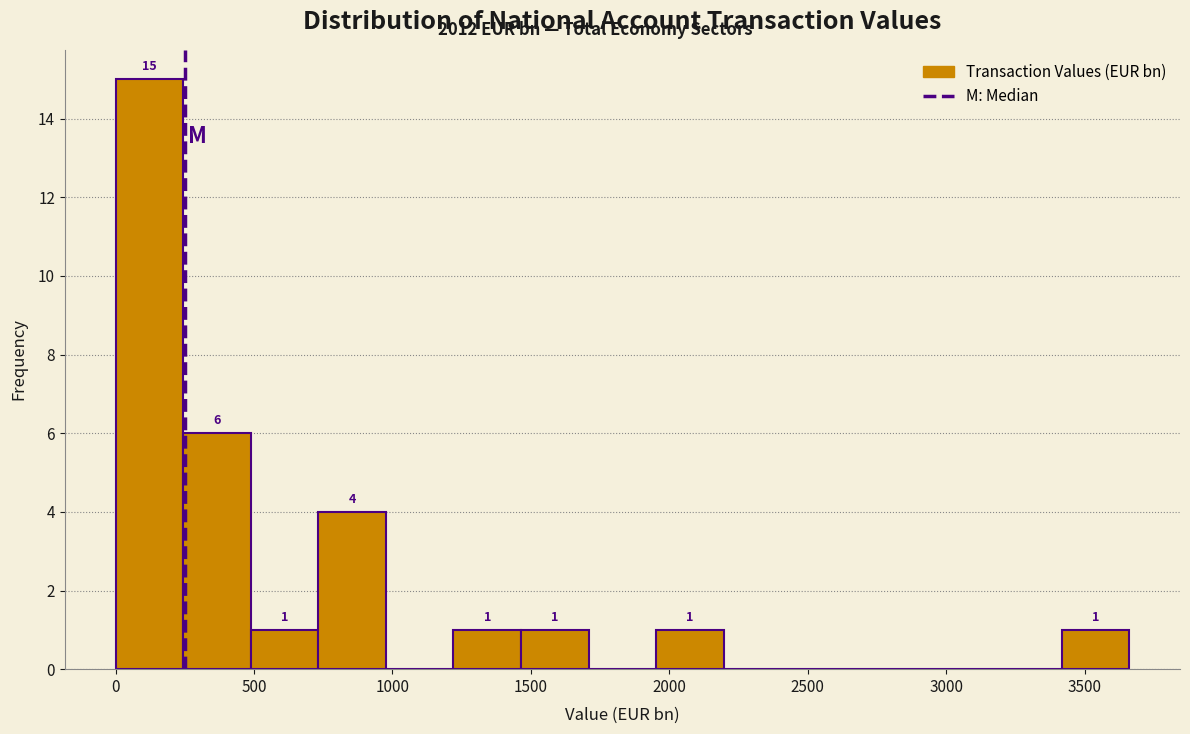

Over which range of the x-axis is the bar tallest?

0 to 250